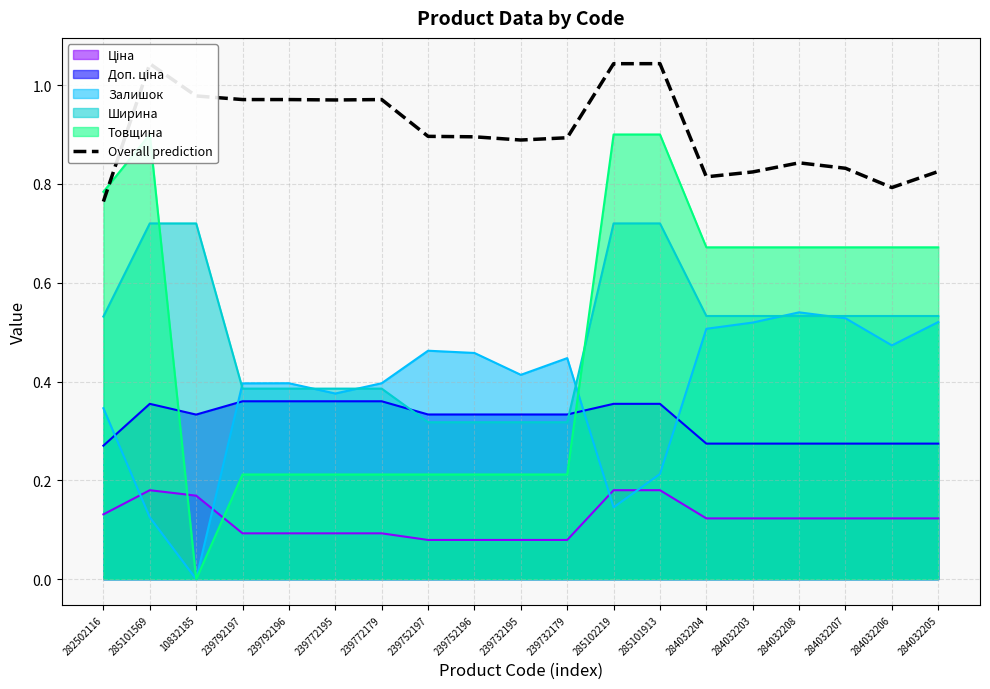

What is the change in value from 282502116 to 284032207?

+0.1